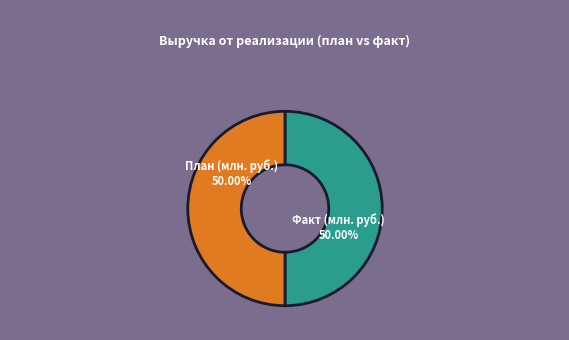

Approximately how many times larger is the value at План (млн. руб.) compared to Факт (млн. руб.)?

1.0